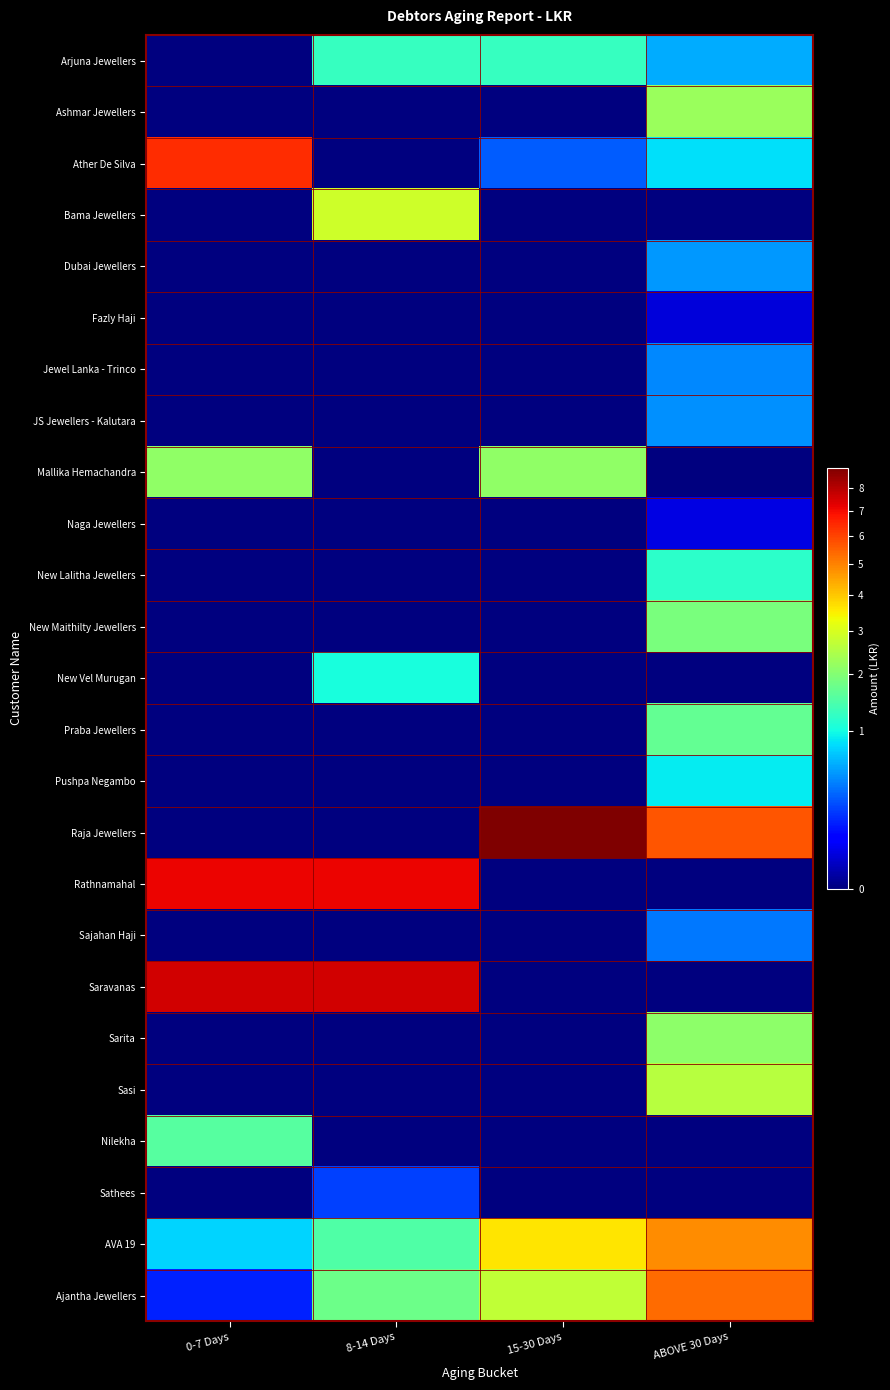

Which series has the widest spread of values?

Raja Jewellers